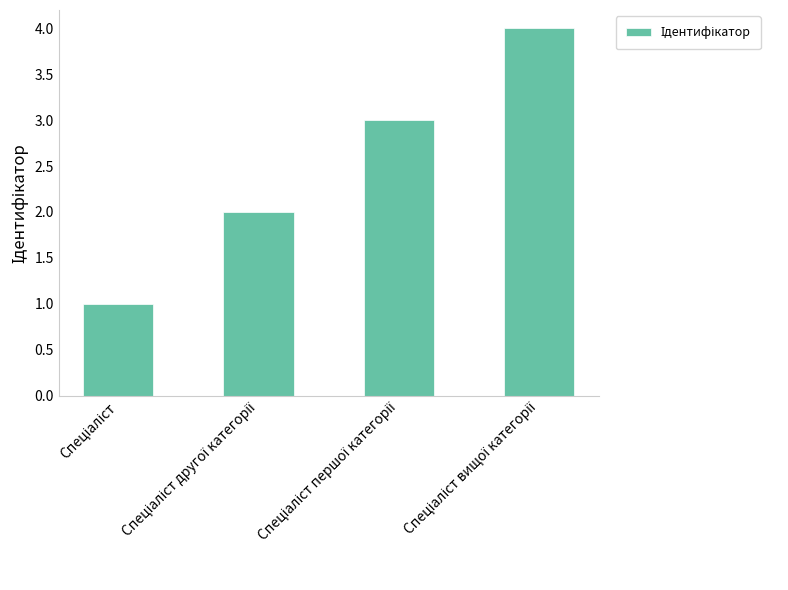

What is the difference between the maximum and minimum values?

3